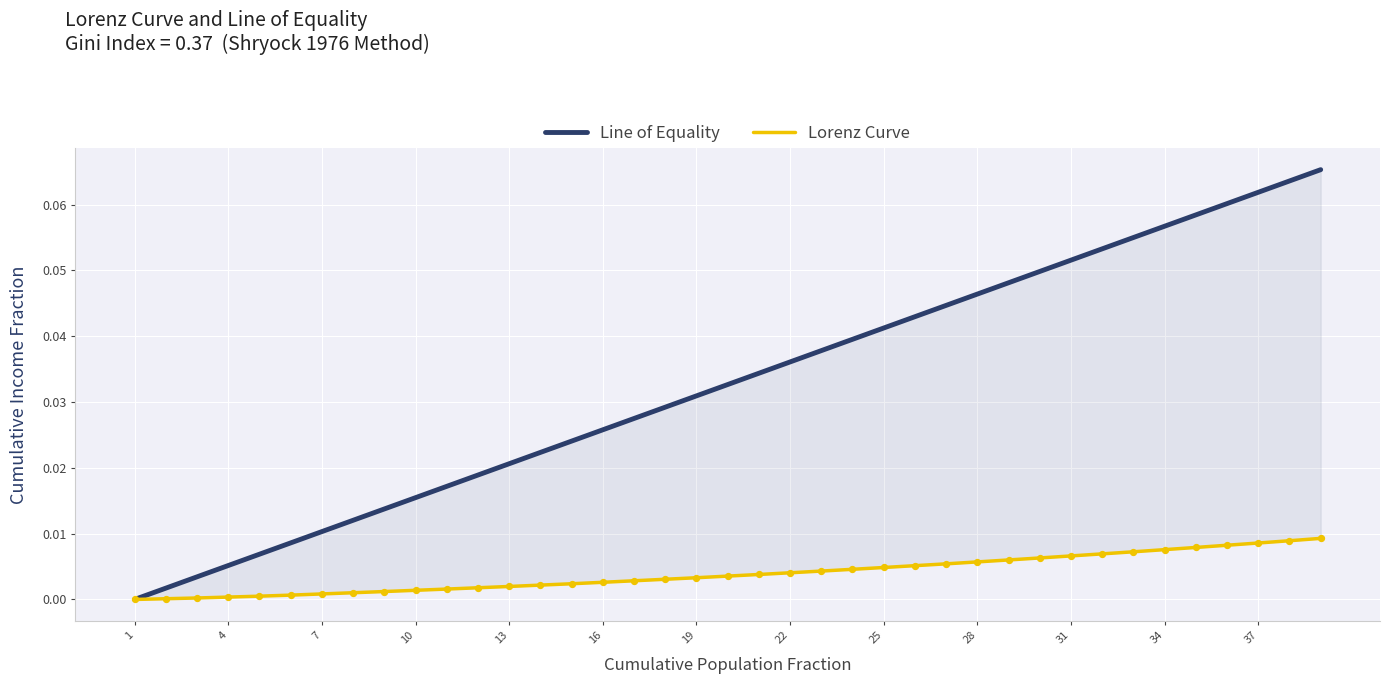

What are all the series names shown in the legend?

Line of Equality, Lorenz Curve